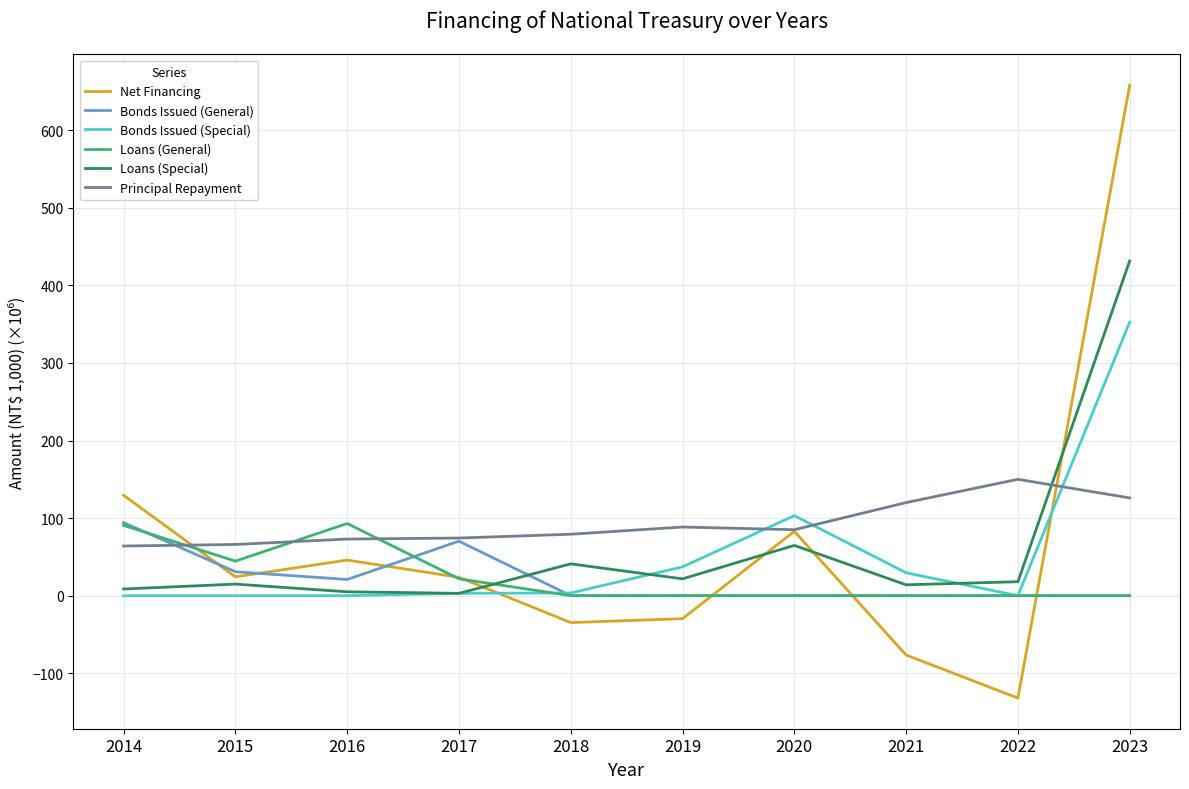

At which category does the chart reach its minimum across all series?

2022